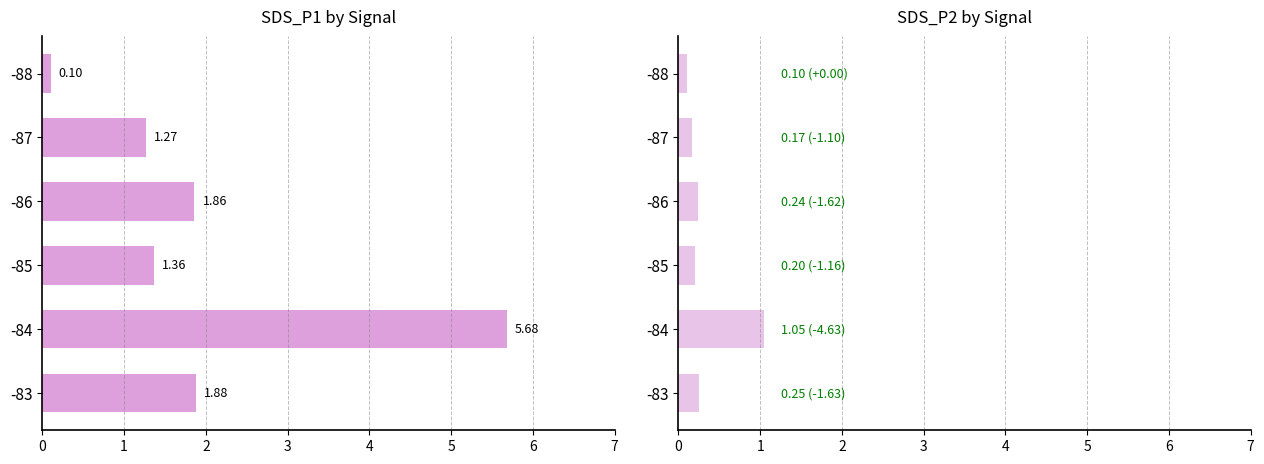

What is the difference between the maximum and minimum values in the SDS_P2 series?

1.0